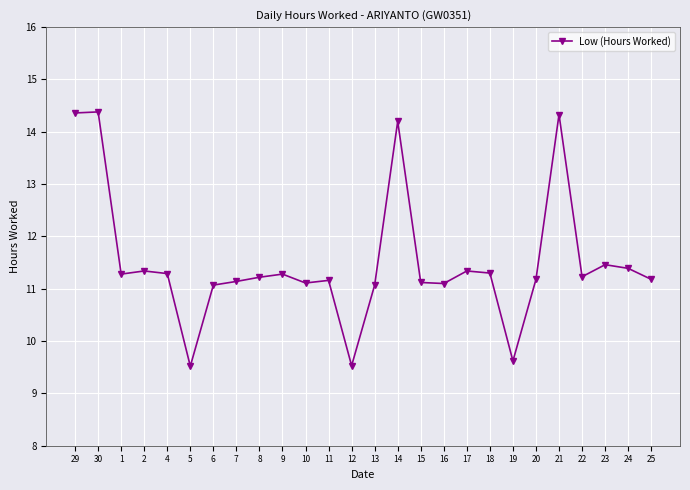

What is the label of the 16th point from the right?

10